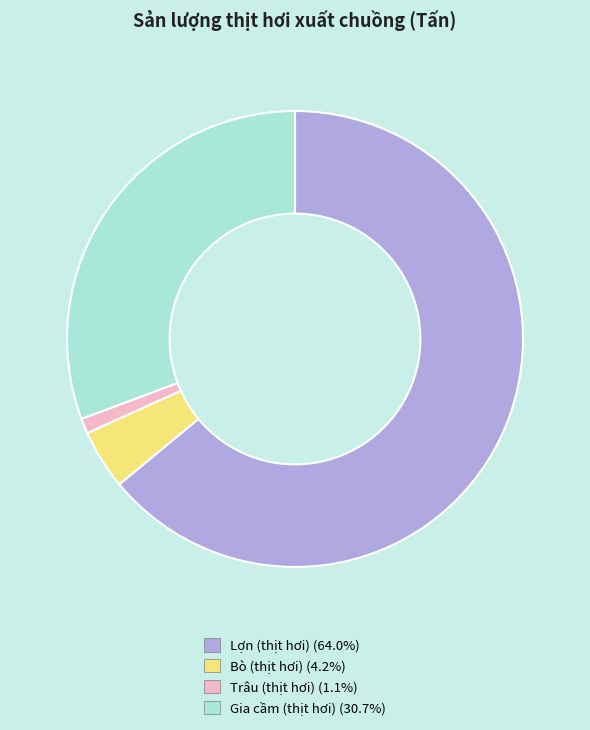

Is the sum of Trâu (thịt hơi) and Bò (thịt hơi) greater than half?

No